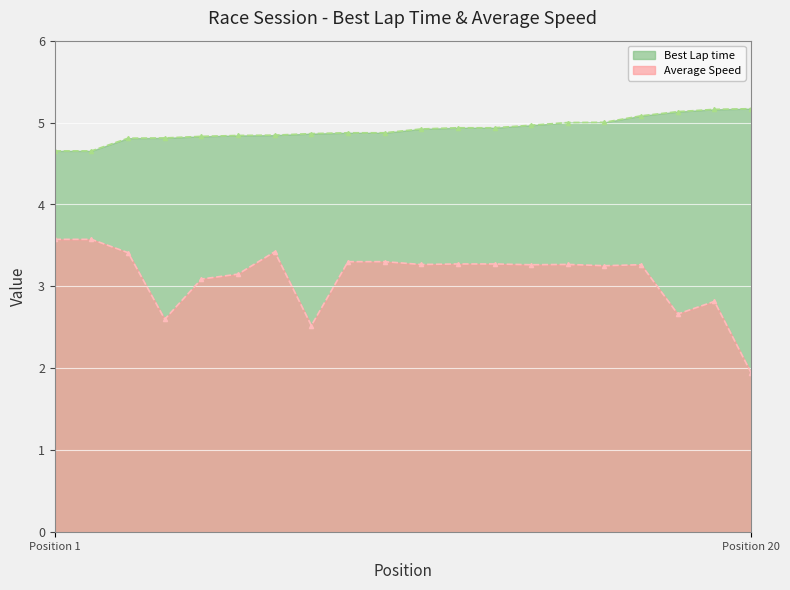

Is it true that Average Speed equals 3.2 at 6?

True